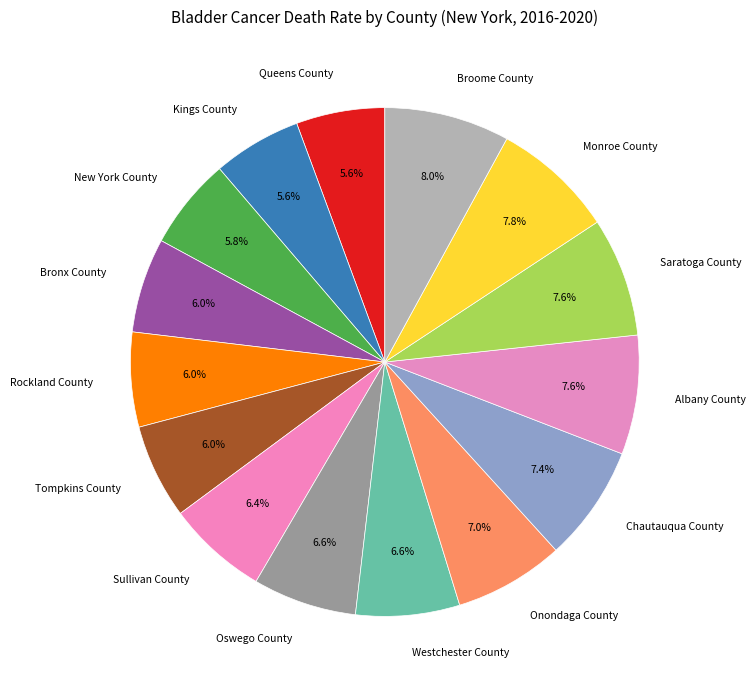

Is Tompkins County the majority of the pie?

No